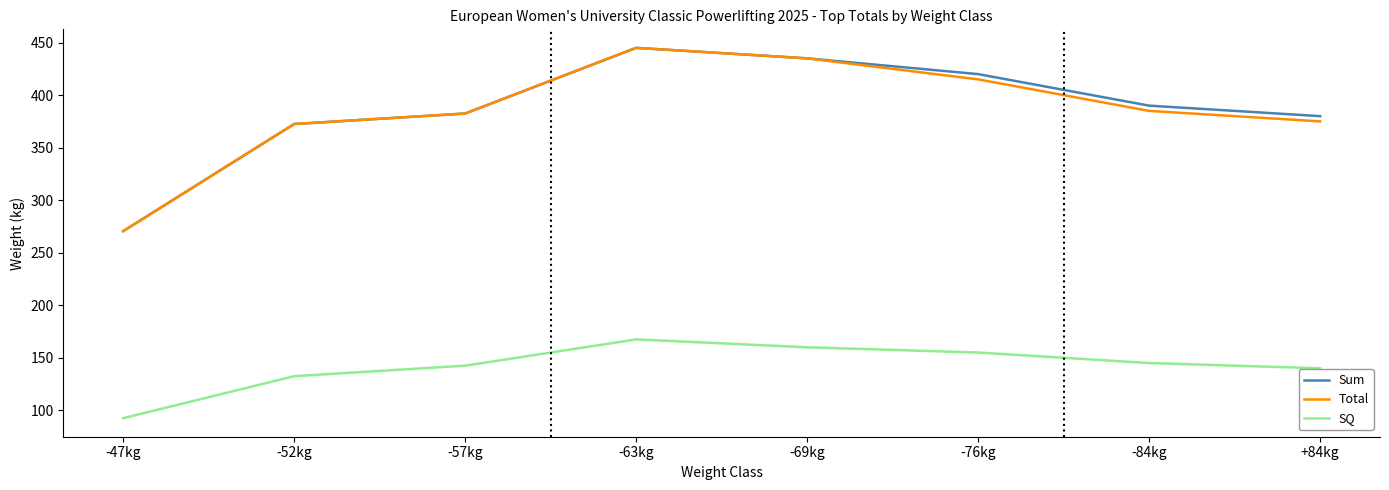

At how many categories does at least one series exceed 245?

8